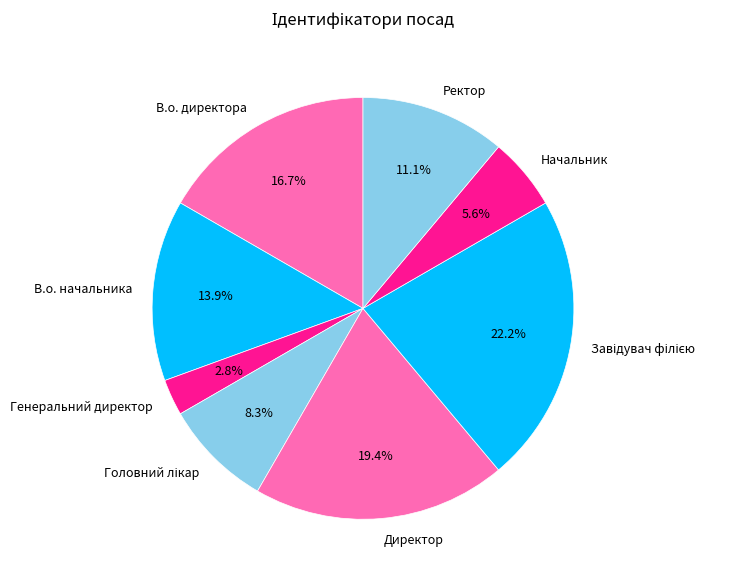

Is it true that В.о. начальника is 20% of the pie?

False